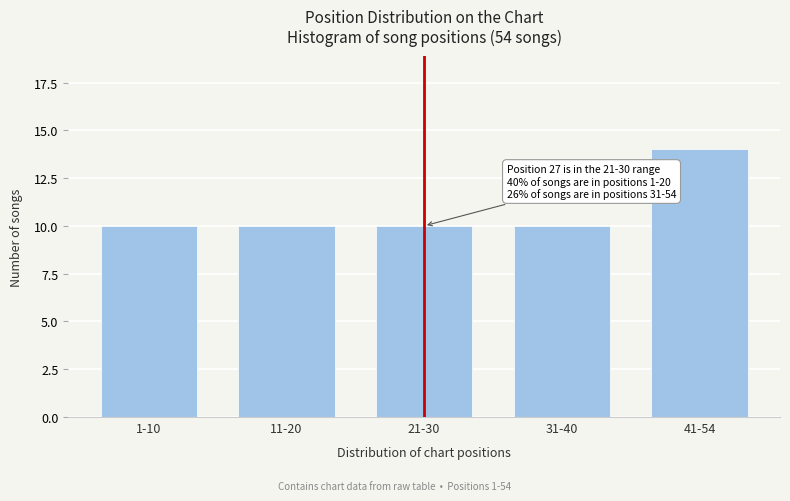

Reading left to right, what are all the values shown in this chart?

1-10=10	11-20=10	21-30=10	31-40=10	41-54=14